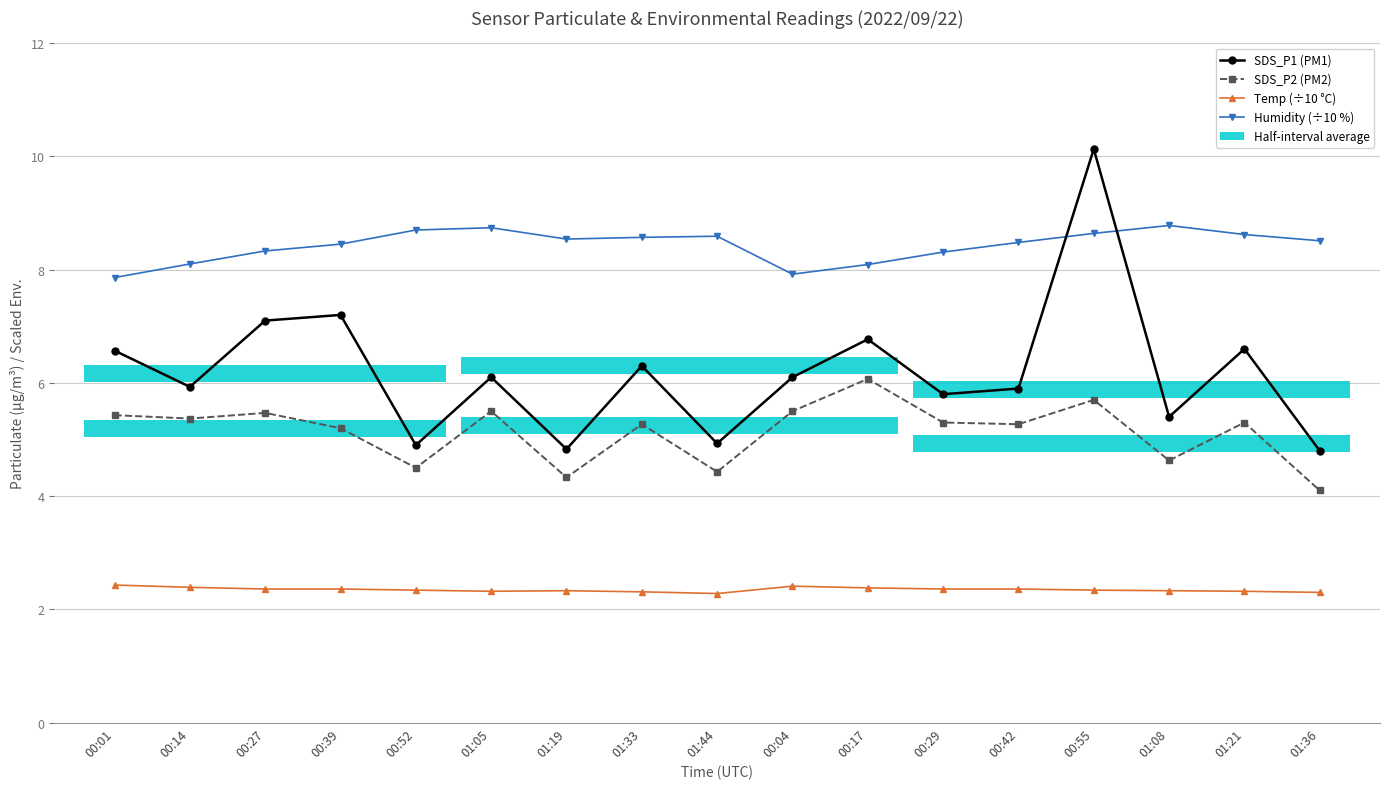

Which category has the highest value across all series?

00:55